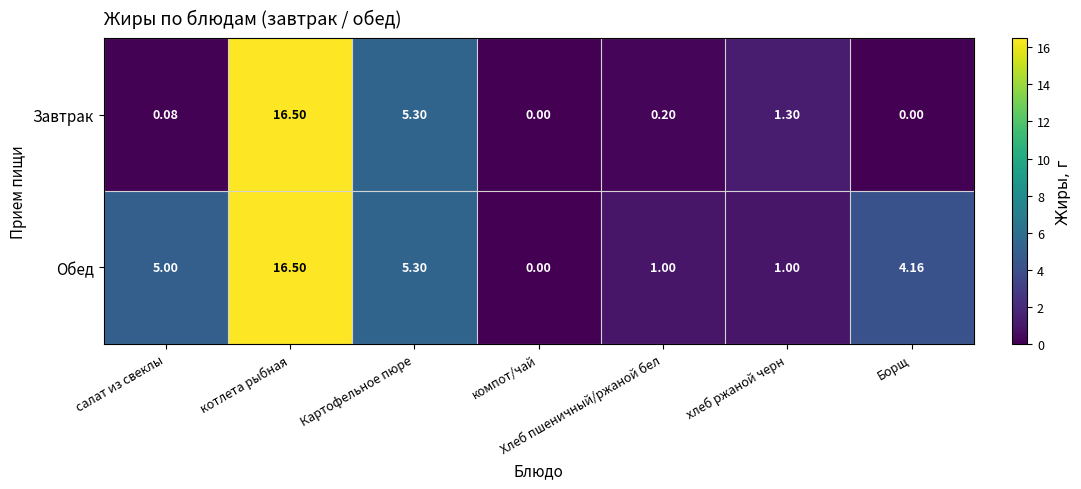

How many data points does each series have?

7